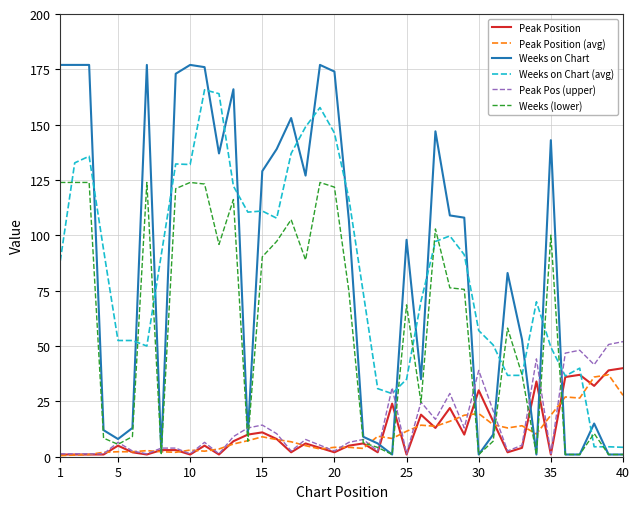

What are all the series names shown in the legend?

Peak Position, Peak Position (avg), Weeks on Chart, Weeks on Chart (avg), Peak Pos (upper), Weeks (lower)